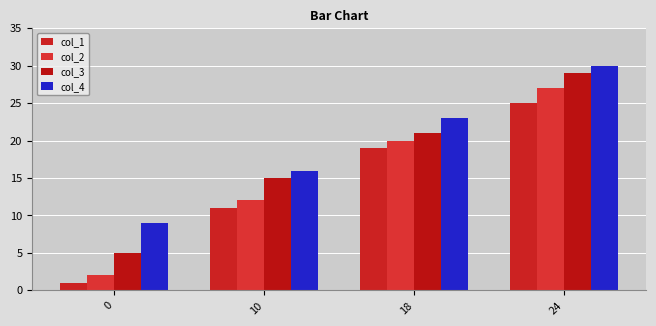

Reading right to left, extract all data points from this chart.

col_1: 24=25	18=19	10=11	0=1
col_2: 24=27	18=20	10=12	0=2
col_3: 24=29	18=21	10=15	0=5
col_4: 24=30	18=23	10=16	0=9